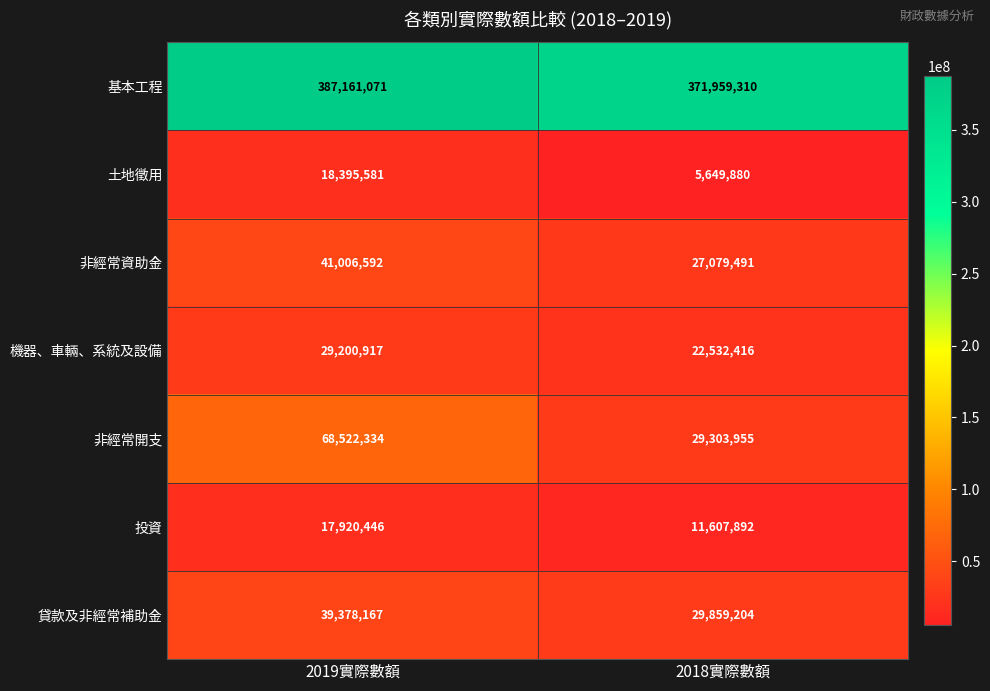

Between 2019實際數額 and 2018實際數額, which series saw the biggest shift?

非經常開支